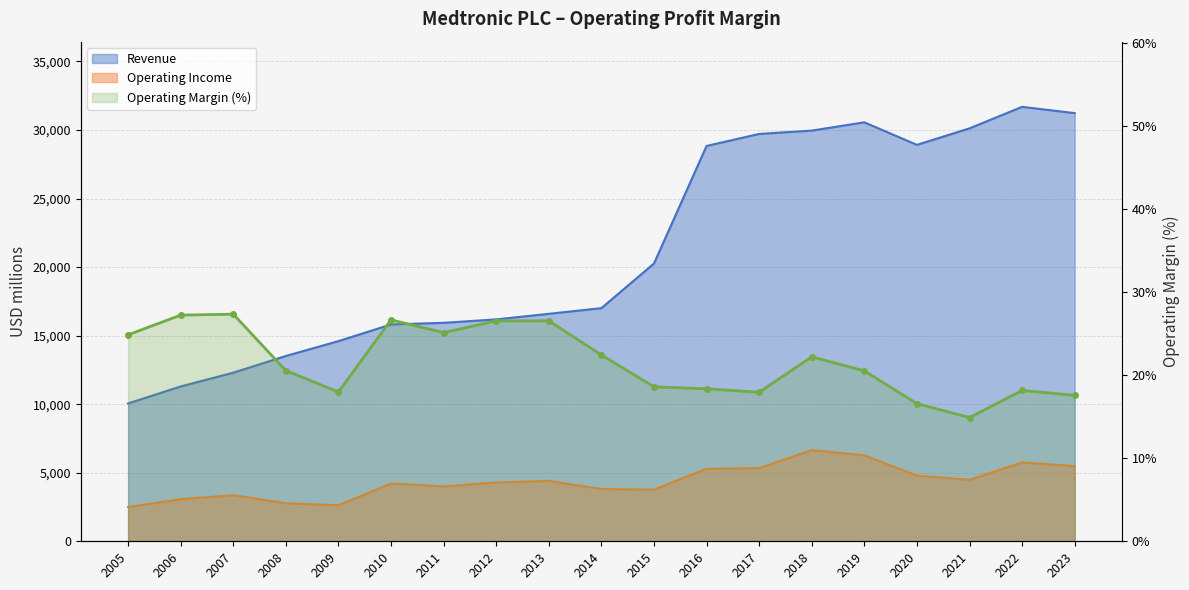

Which series has the widest spread of values?

Revenue